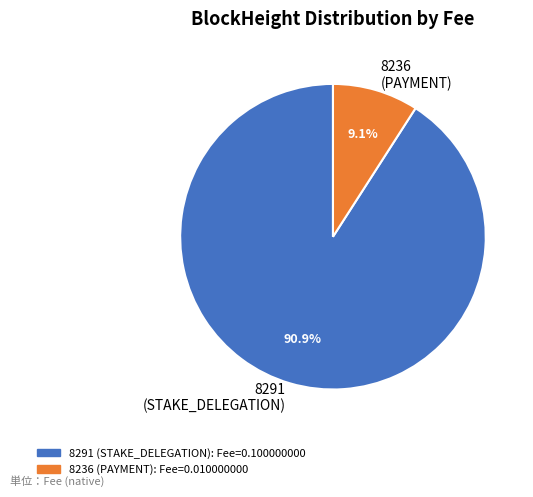

To the nearest percent, what portion does 8236 (PAYMENT) represent?

9%